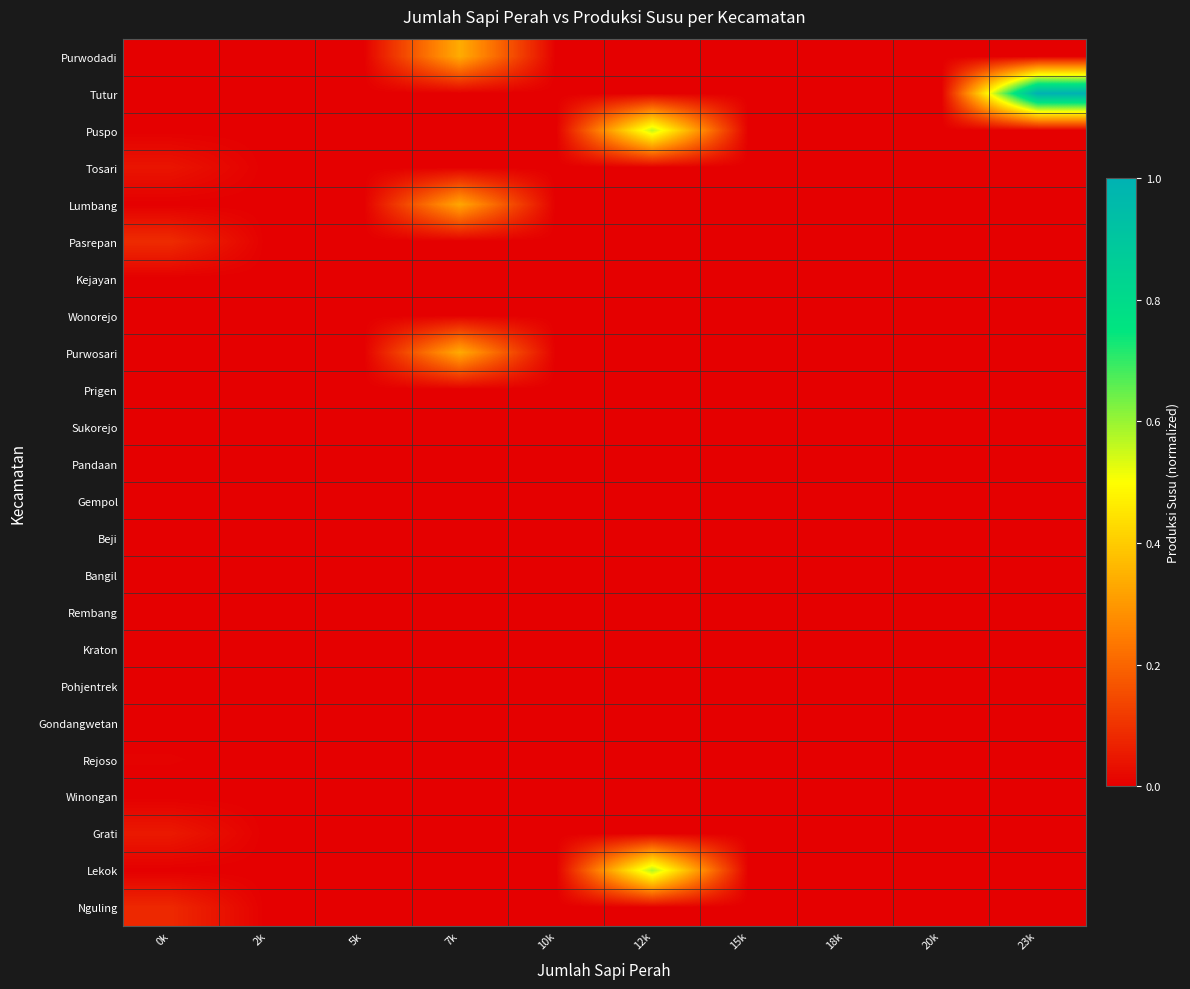

What is the total value across all series at 0k?

0.3